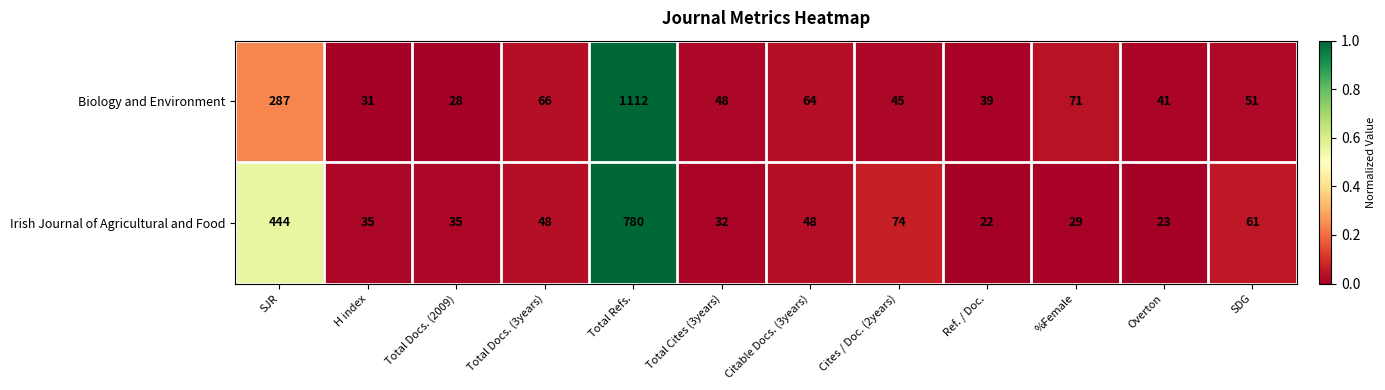

Where does the Biology and Environment series first go above 51?

SJR